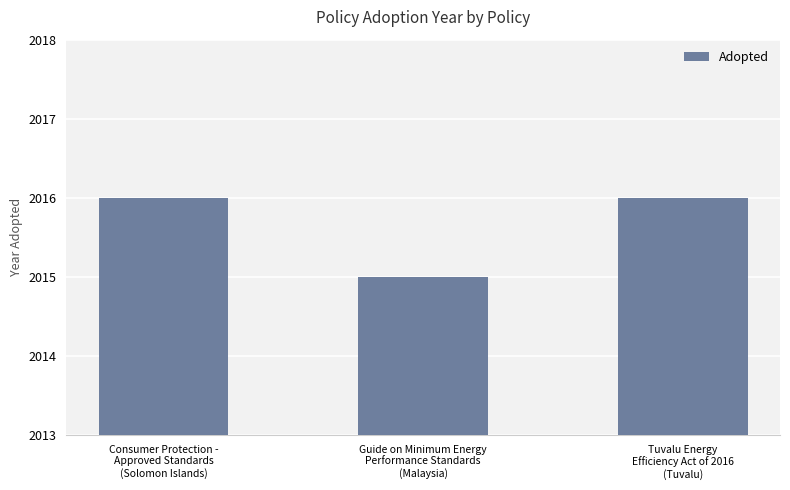

What is the label of the 1st bar from the right?

Tuvalu Energy
Efficiency Act of 2016
(Tuvalu)